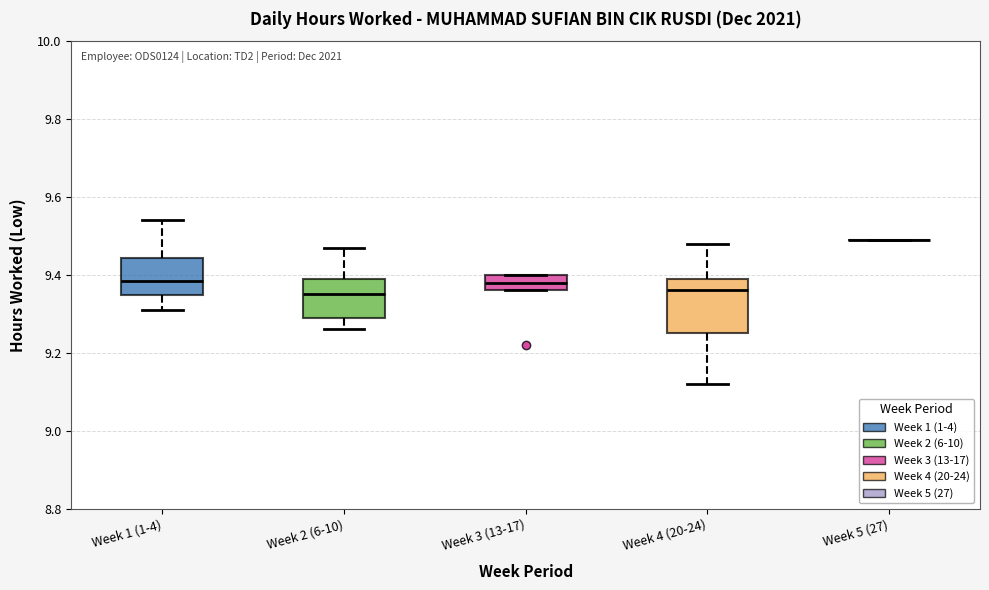

Reading left to right, transcribe this box plot: for each box, give where its median line is, the range the box spans, and where its two whiskers end, as read against the y-axis. The values are not printed on the chart, so give them approximately, as read against the axis.

Week 1 (1-4): median 9.38, box 9.34 to 9.44, whiskers 9.32 to 9.54
Week 2 (6-10): median 9.36, box 9.30 to 9.40, whiskers 9.26 to 9.48
Week 3 (13-17): median 9.38, box 9.36 to 9.40, whiskers 9.36 to 9.40
Week 4 (20-24): median 9.36, box 9.26 to 9.40, whiskers 9.12 to 9.48
Week 5 (27): box collapsed to a line at 9.50, whiskers 9.50 to 9.50